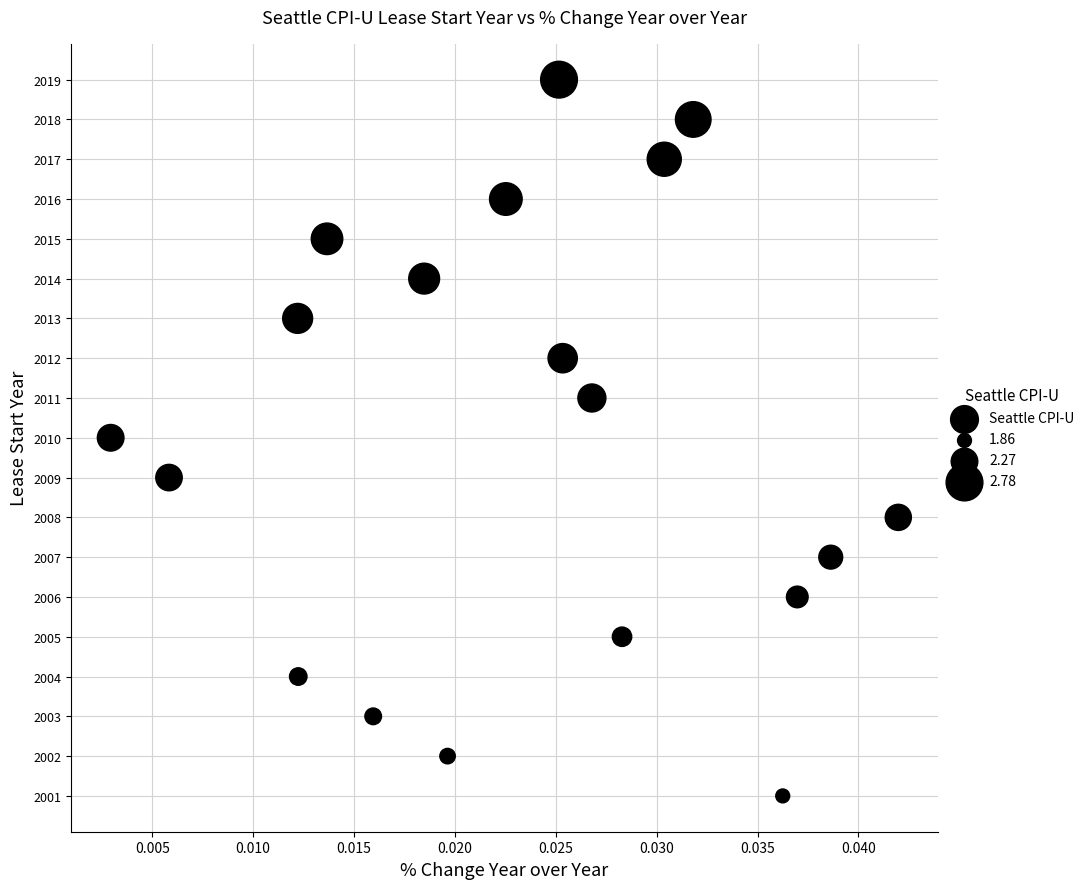

What is the range of Y values (max minus min)?

18